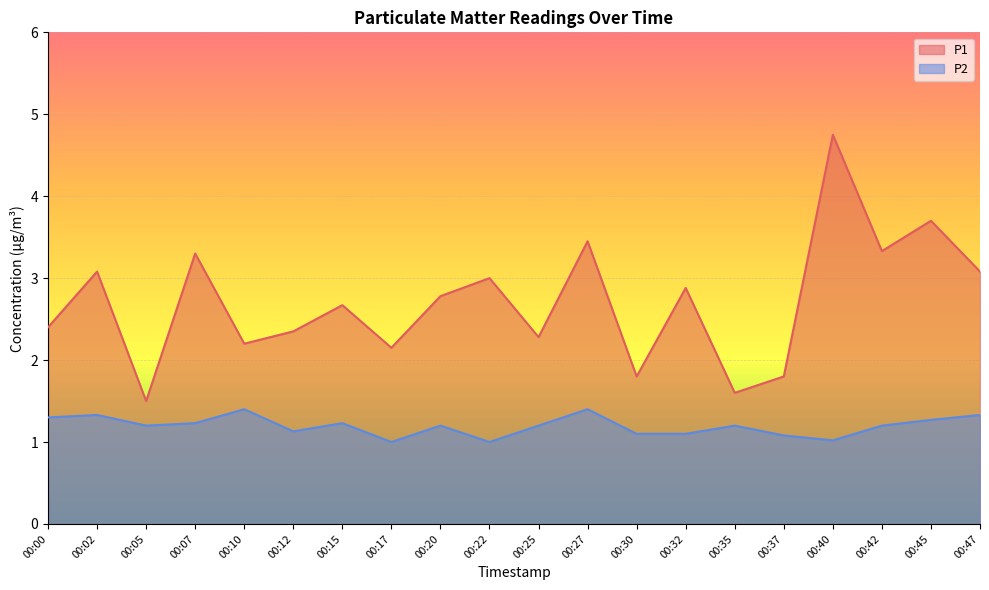

Count the number of categories in the chart.

20